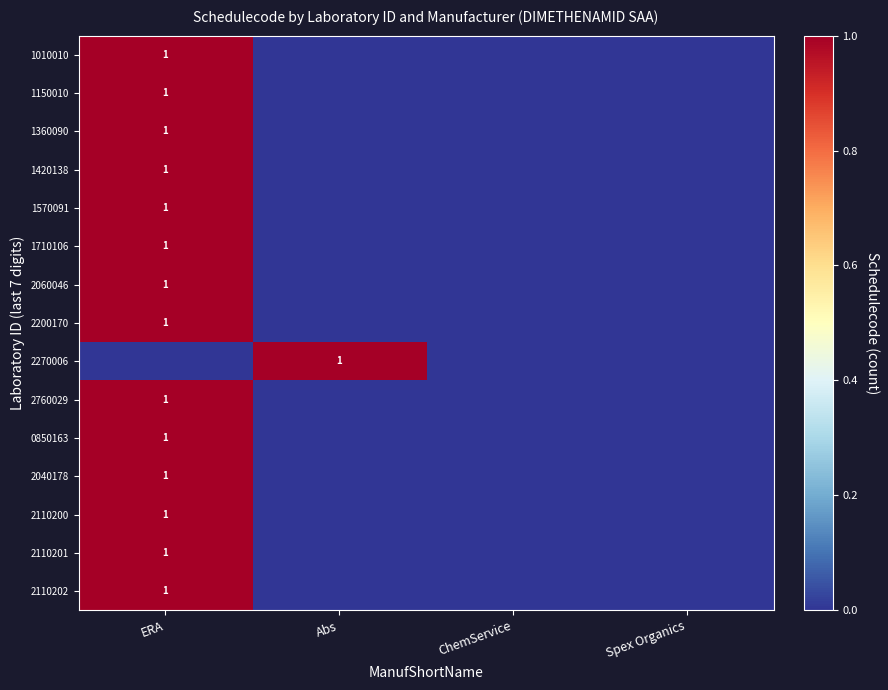

At which category is the sum across all series the highest?

ERA